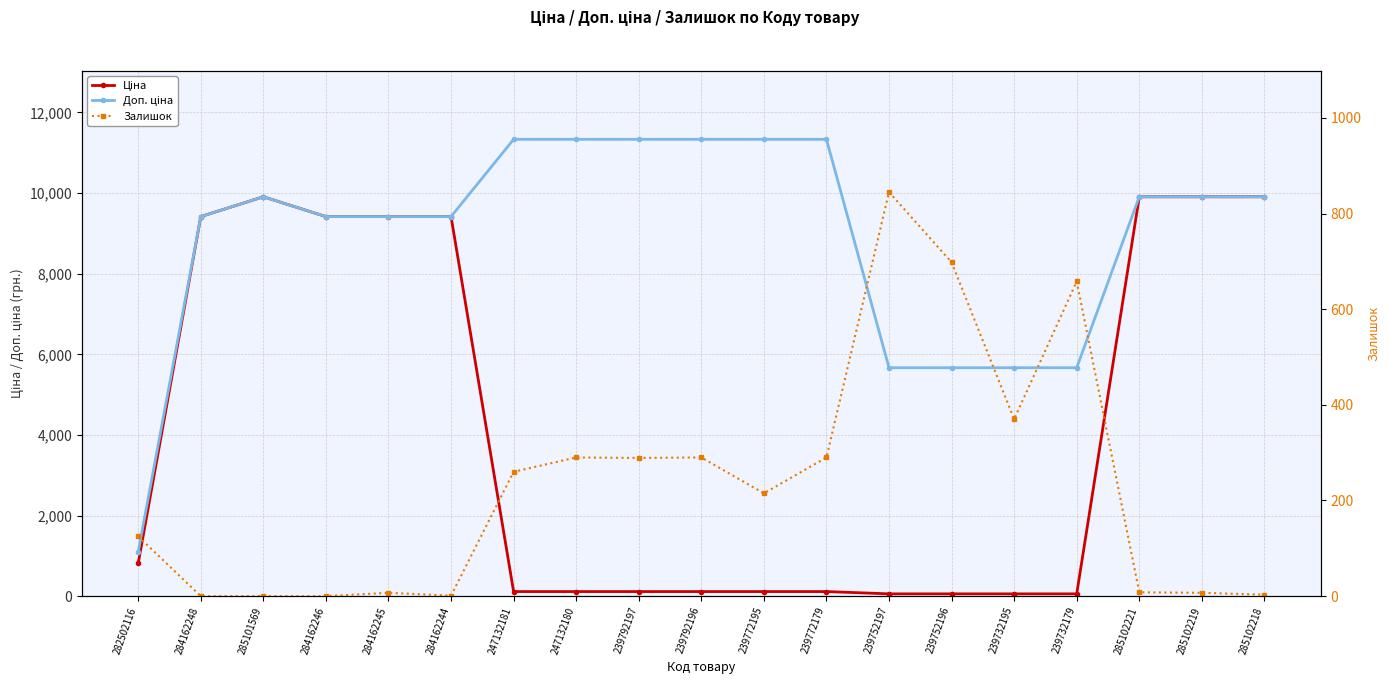

What is the sum of all Ціна values?

79021.2